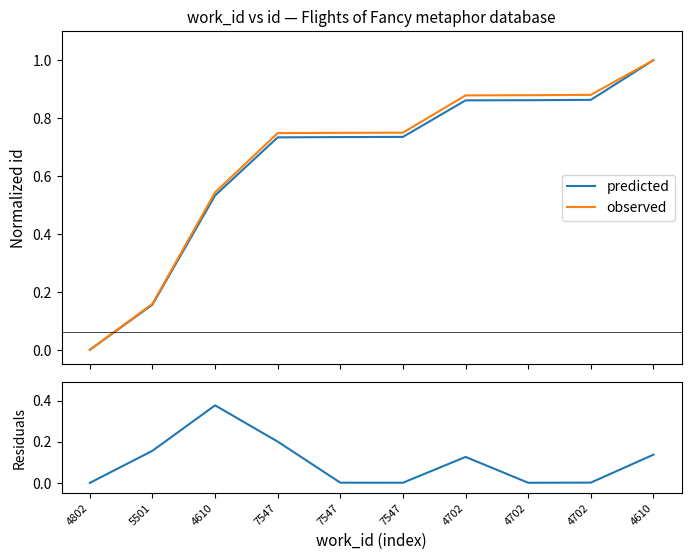

Between 4702 and 4802, which is larger?

4702